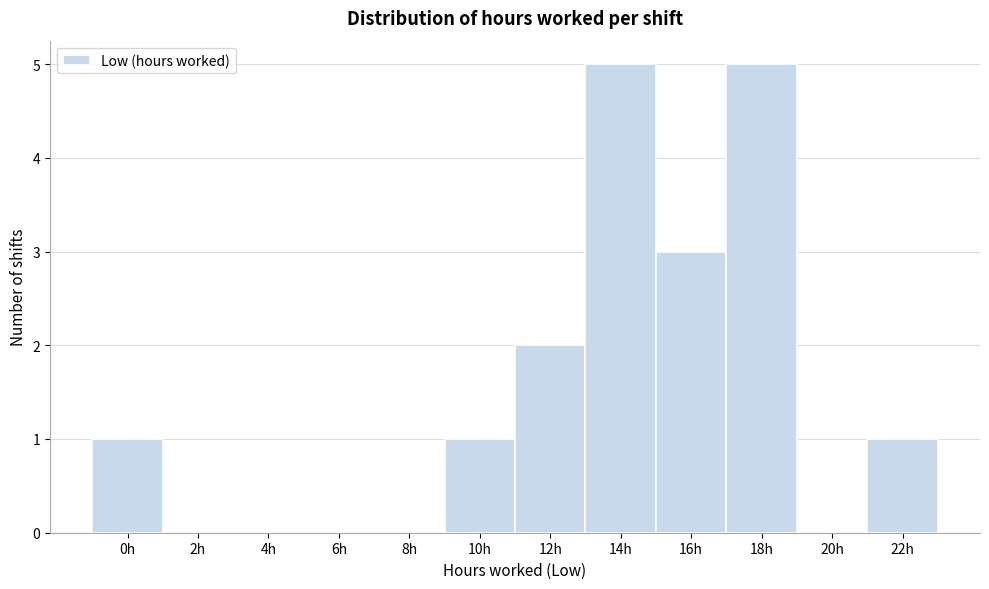

Reading left to right, transcribe all the data shown in this chart.

0h=1	2h=0	4h=0	6h=0	8h=0	10h=1	12h=2	14h=5	16h=3	18h=5	20h=0	22h=1